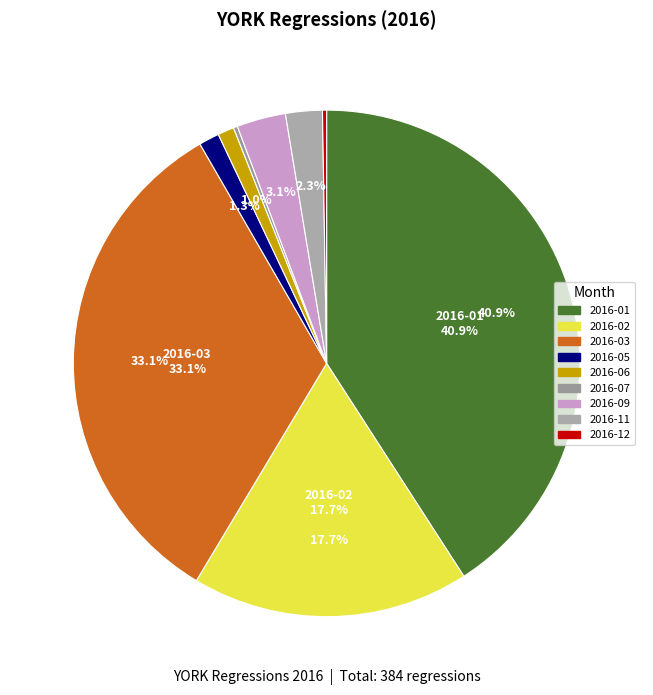

What is the change in value from 2016-01 to 2016-09?

-145